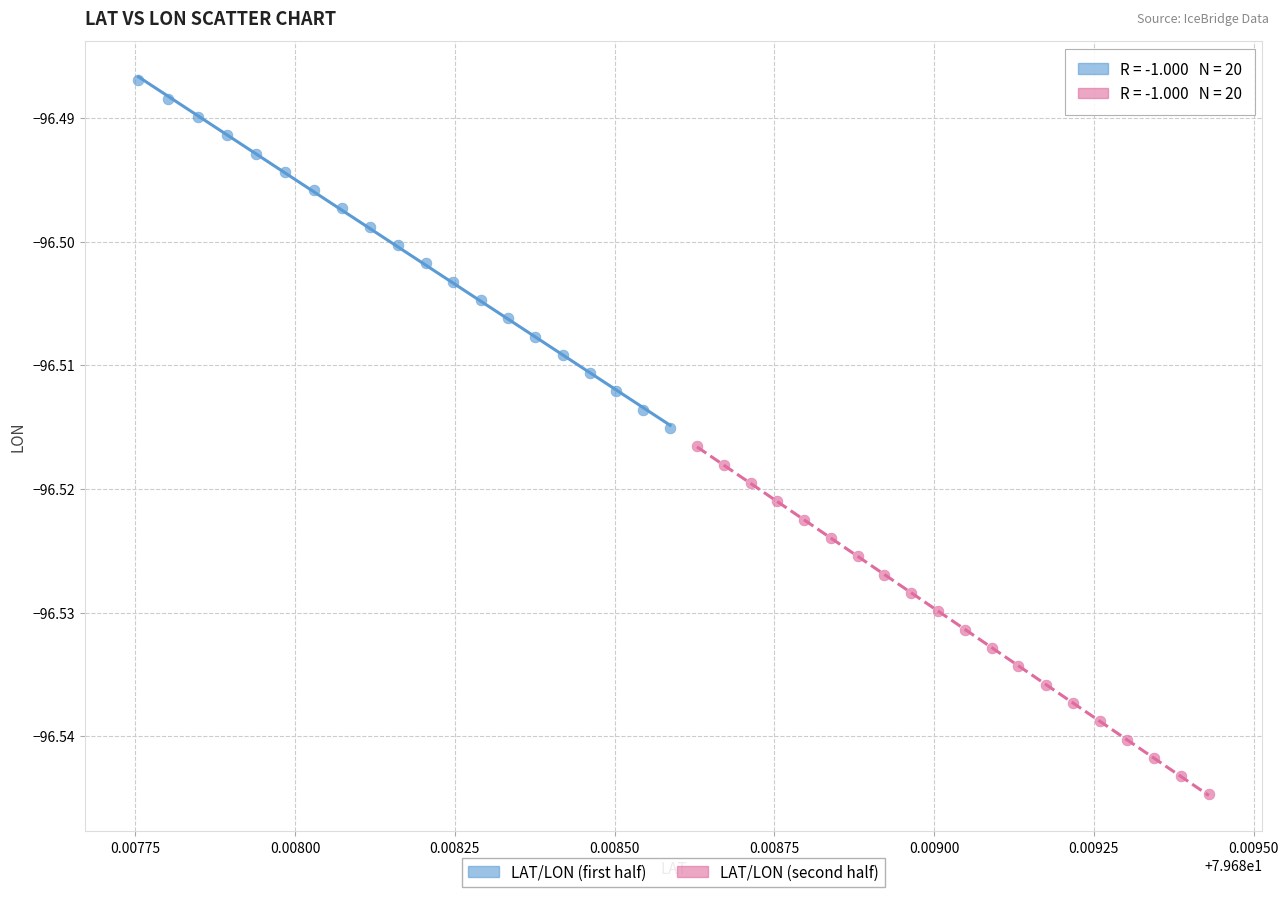

Which series has the widest spread of Y values?

LAT/LON (second half)